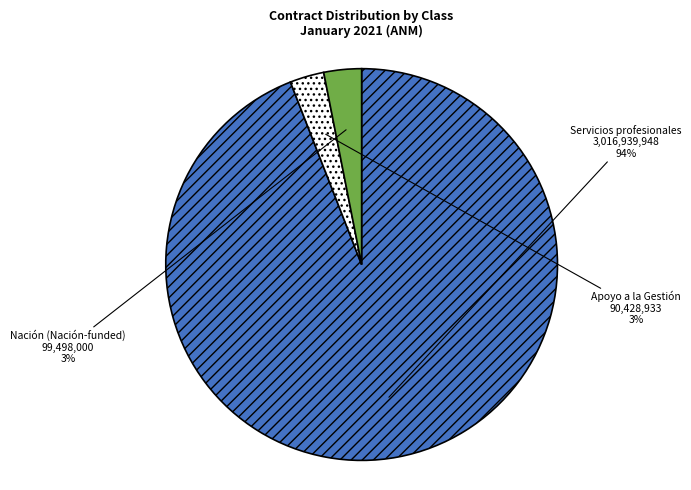

Does Servicios profesionales represent more than half of the total?

Yes